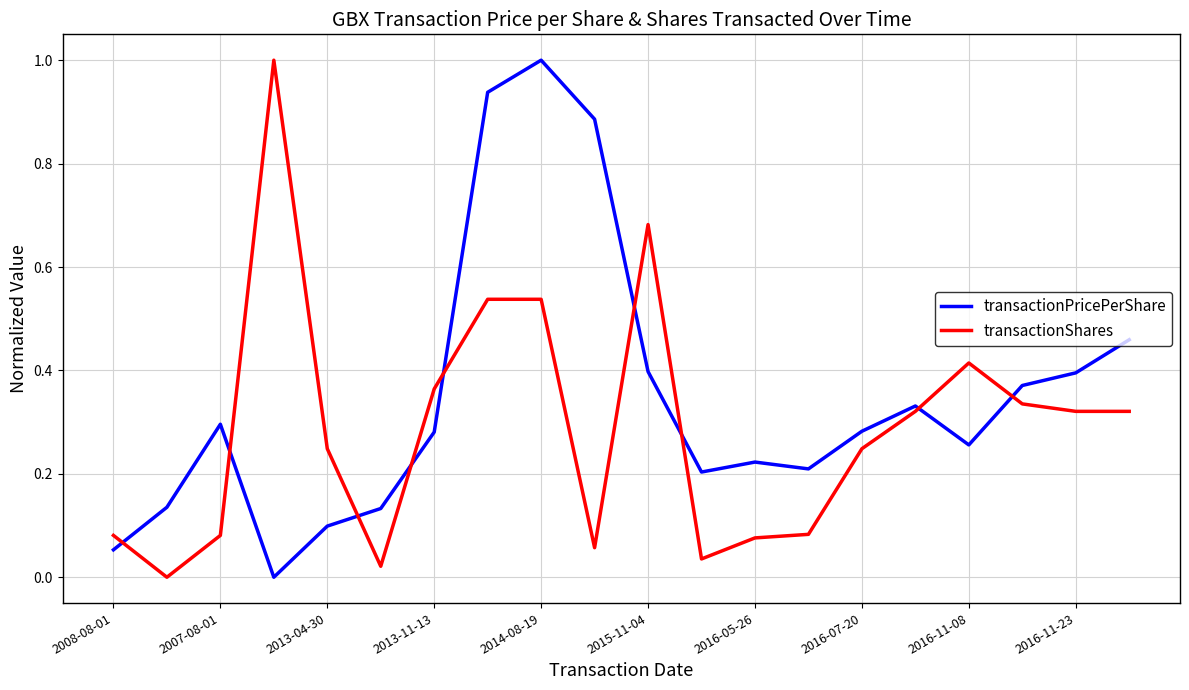

Which series has the largest total across all categories?

transactionPricePerShare